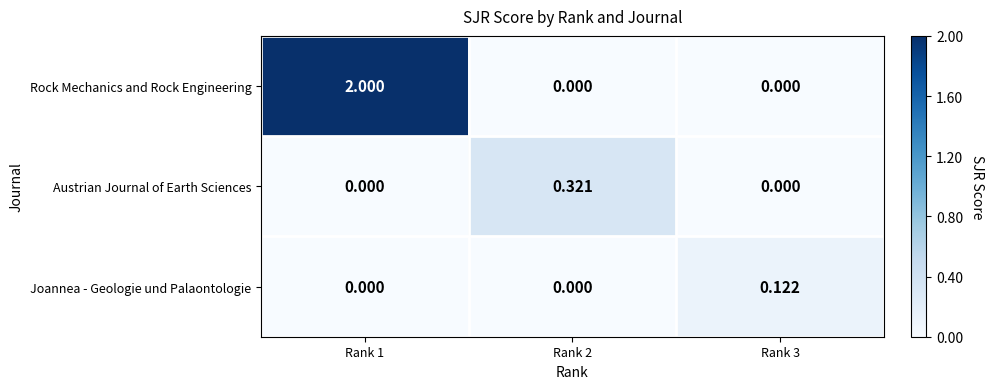

Is the value of Rock Mechanics and Rock Engineering at Rank 1 greater than the value of Austrian Journal of Earth Sciences at Rank 1?

Yes